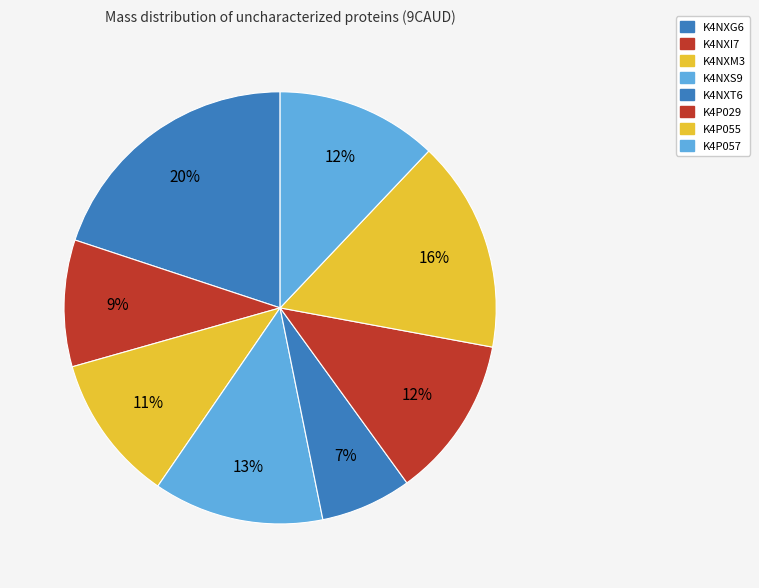

What percentage is the K4NXM3 slice, to the nearest percent?

11%